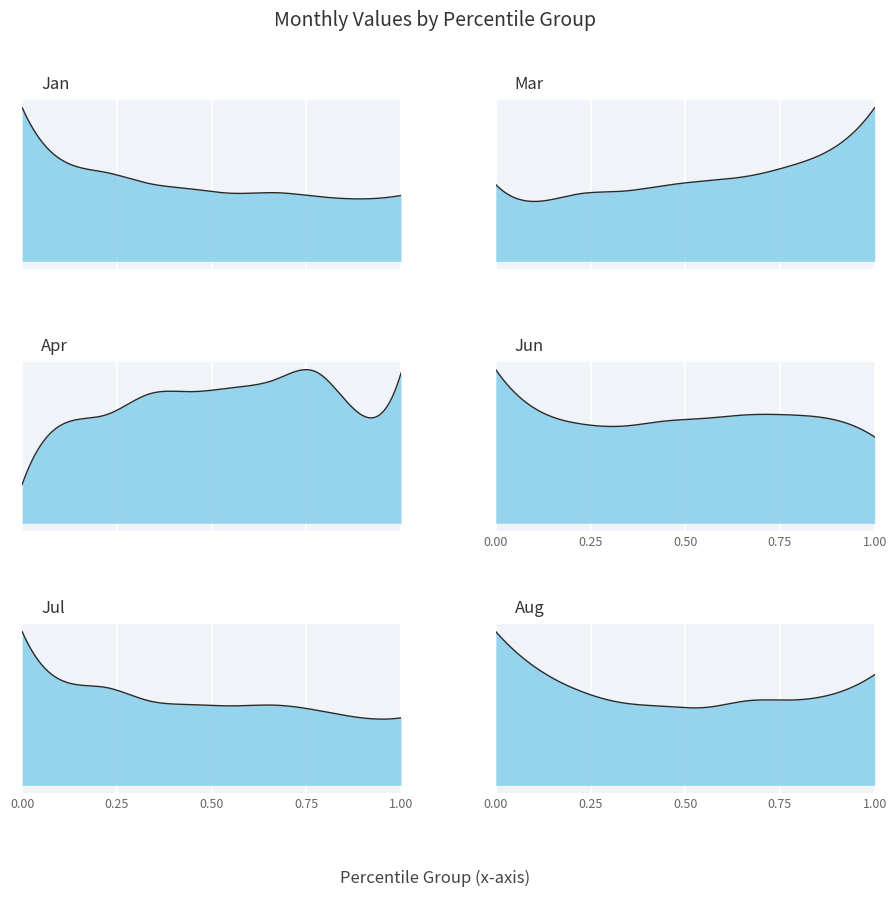

The value of Jul at pct75 is 0.9. True or false?

True